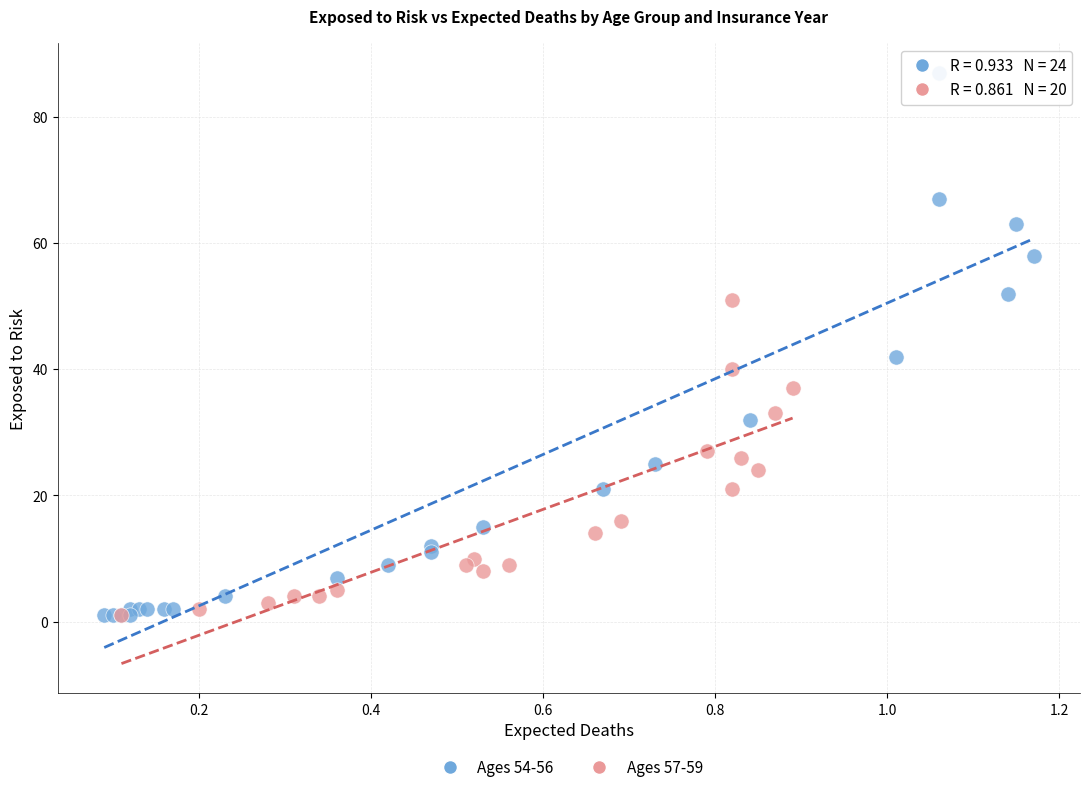

Which series reaches the maximum Y coordinate?

Ages 54-56